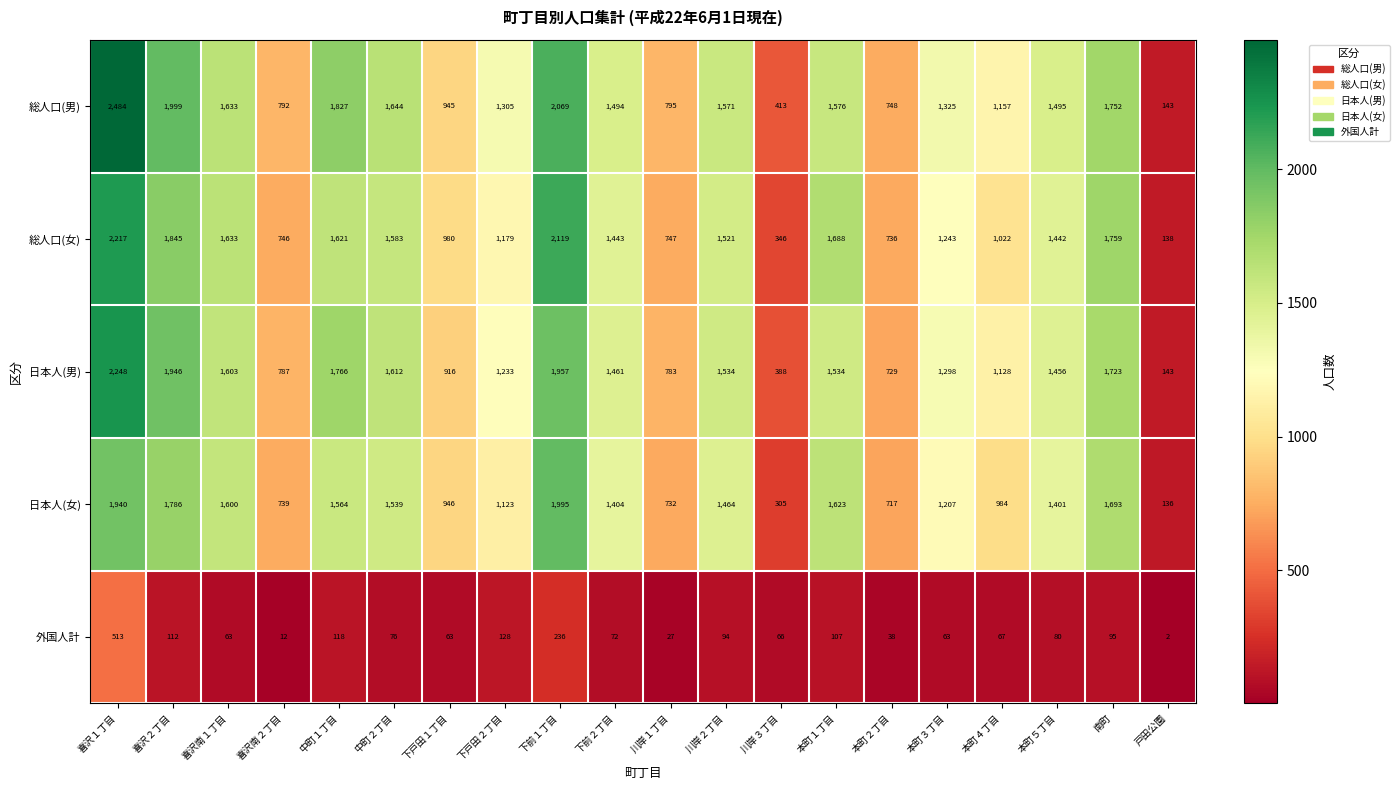

What is the spread (max minus min) of values at 喜沢南２丁目?

780